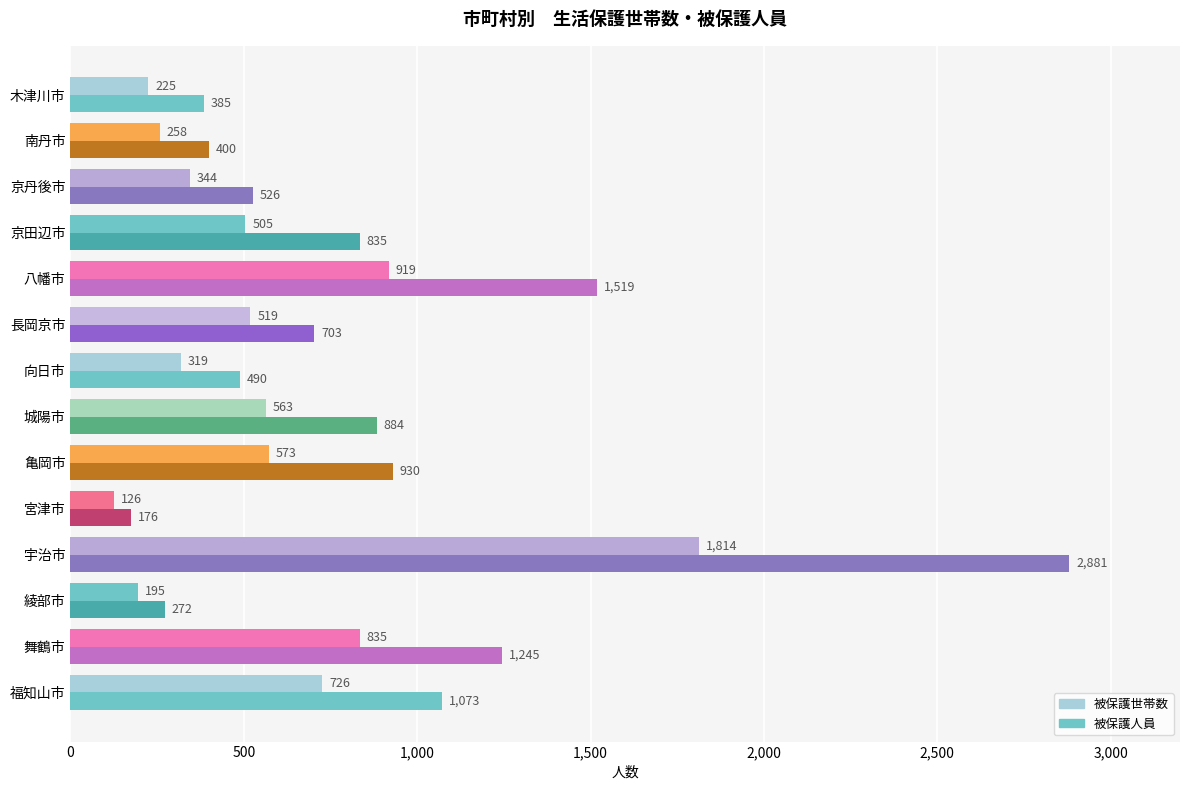

At which category is the sum across all series the highest?

宇治市